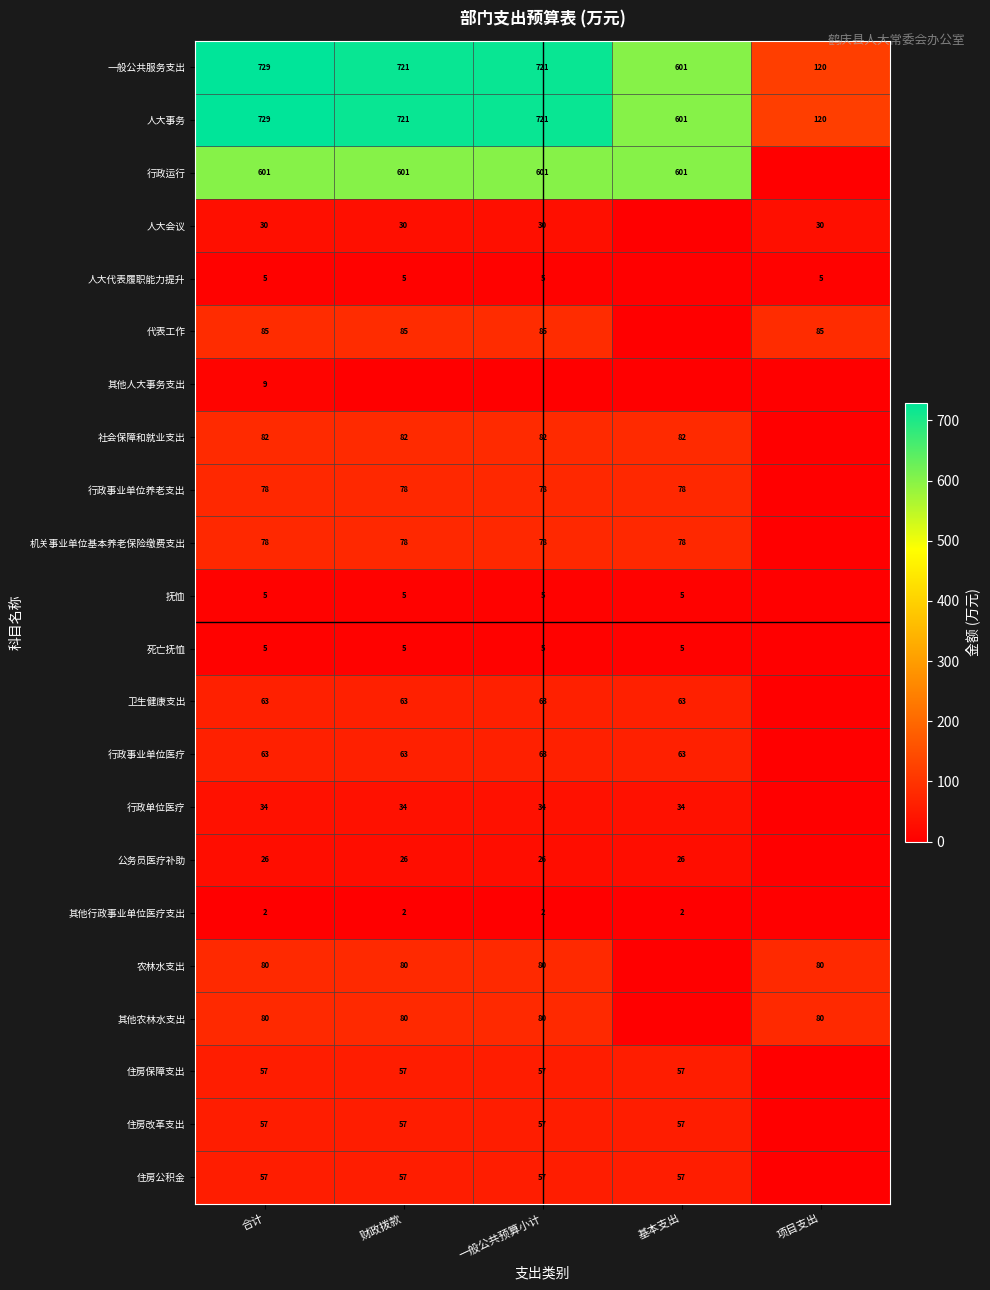

What is the minimum value for 人大事务?

120